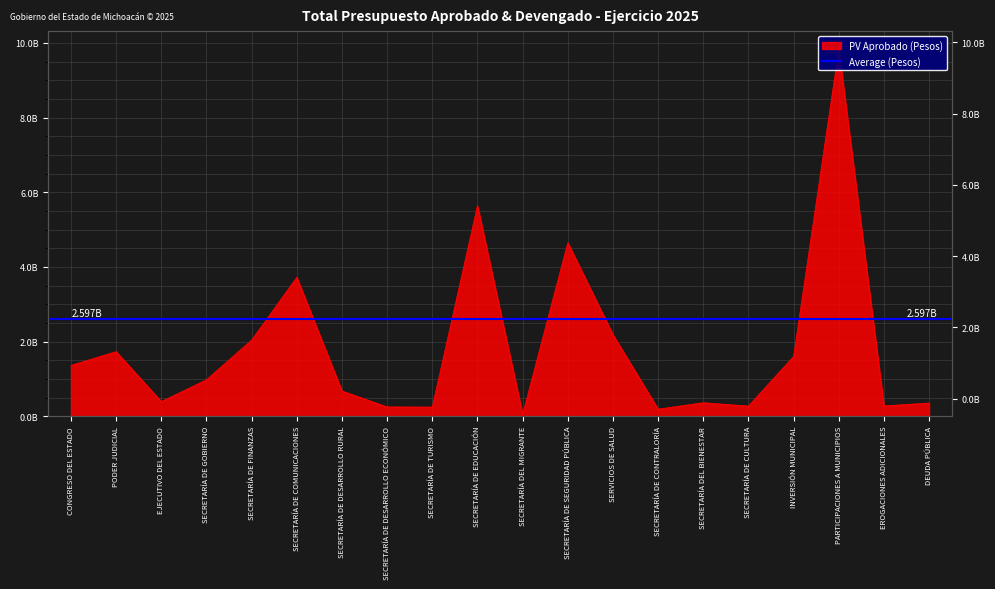

Is it true that the value at SECRETARÍA DE CONTRALORÍA is 190994241?

True